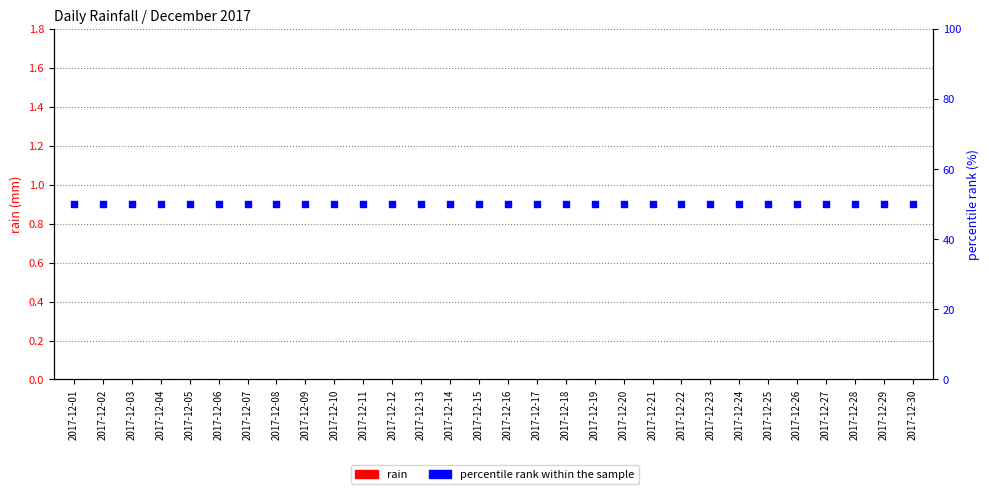

At how many categories does at least one series exceed 40?

30